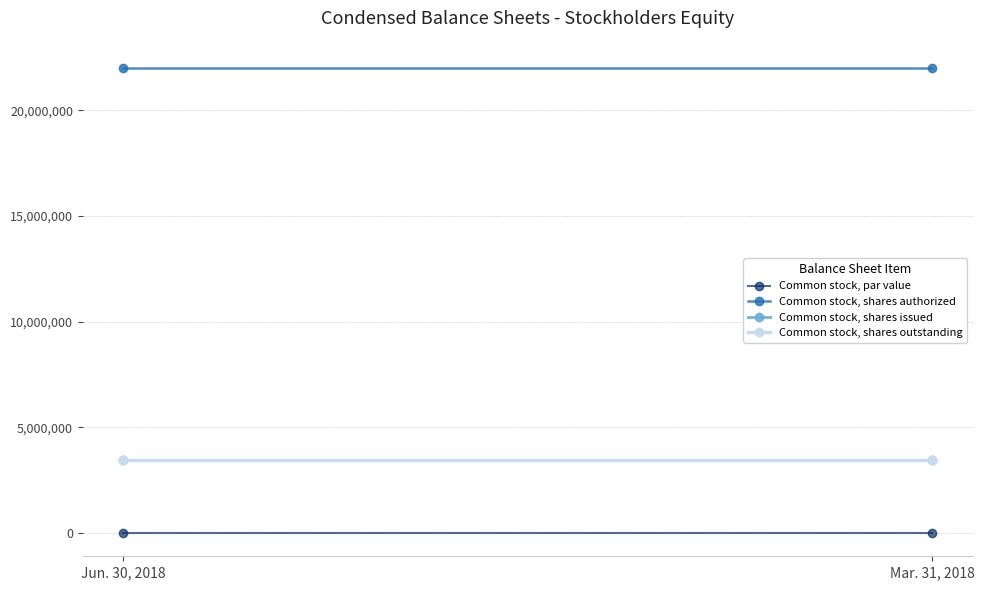

What is the sum of the Common stock, shares outstanding values at Jun. 30, 2018 and Mar. 31, 2018?

6922044